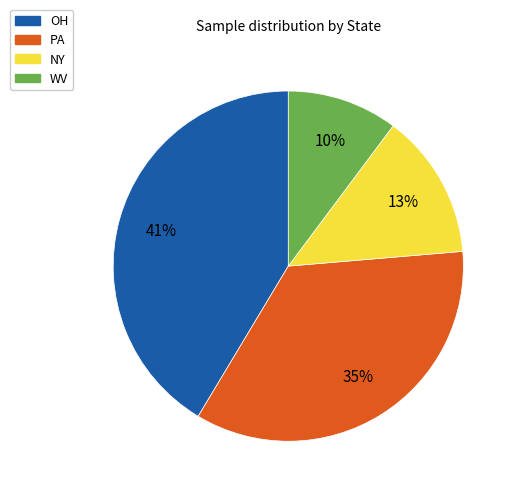

Is there any slice that represents more than half of the pie?

No